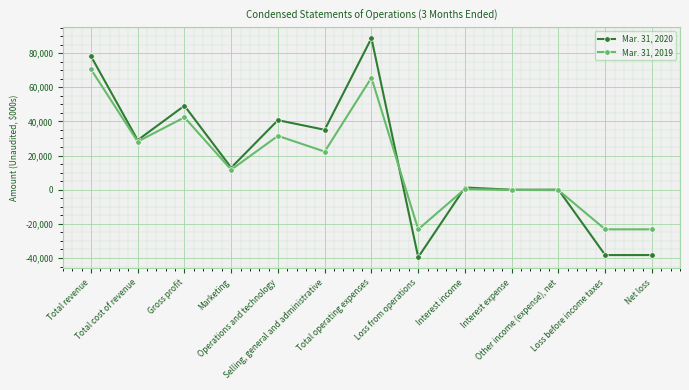

Which series has the largest range (max minus min)?

Mar. 31, 2020